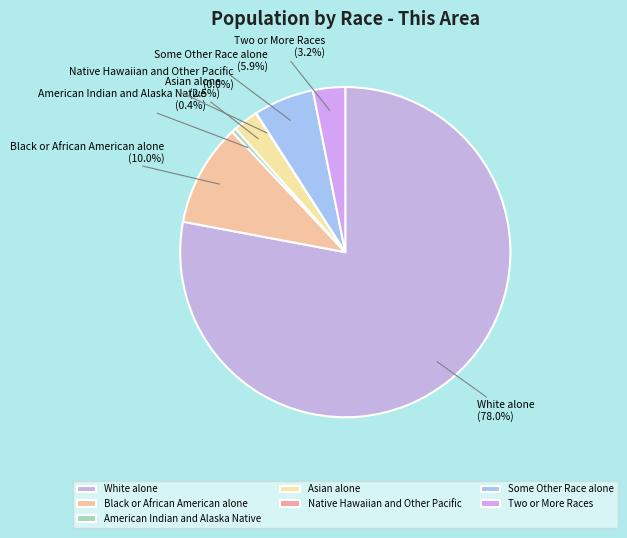

Which category has the biggest portion of the pie?

White alone